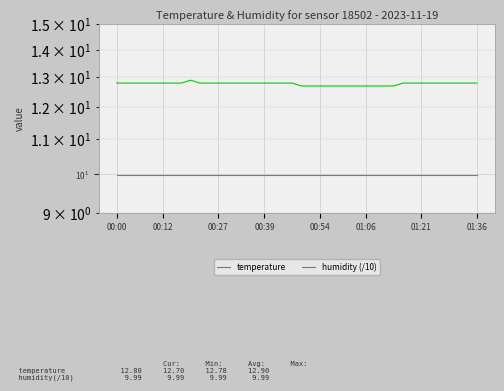

What is the maximum value for temperature?

12.9